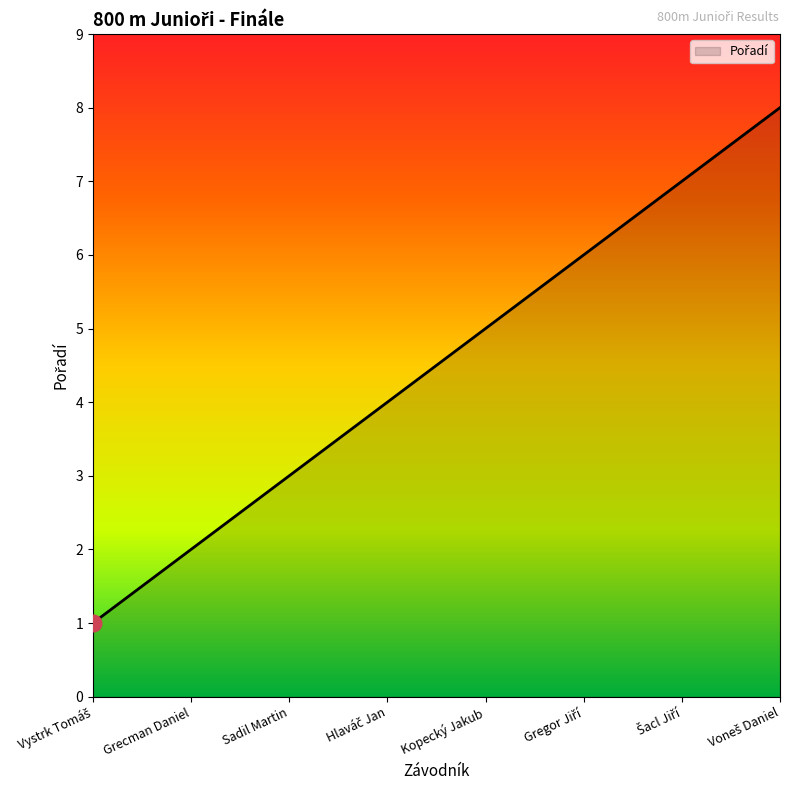

What is the sum of all values?

36